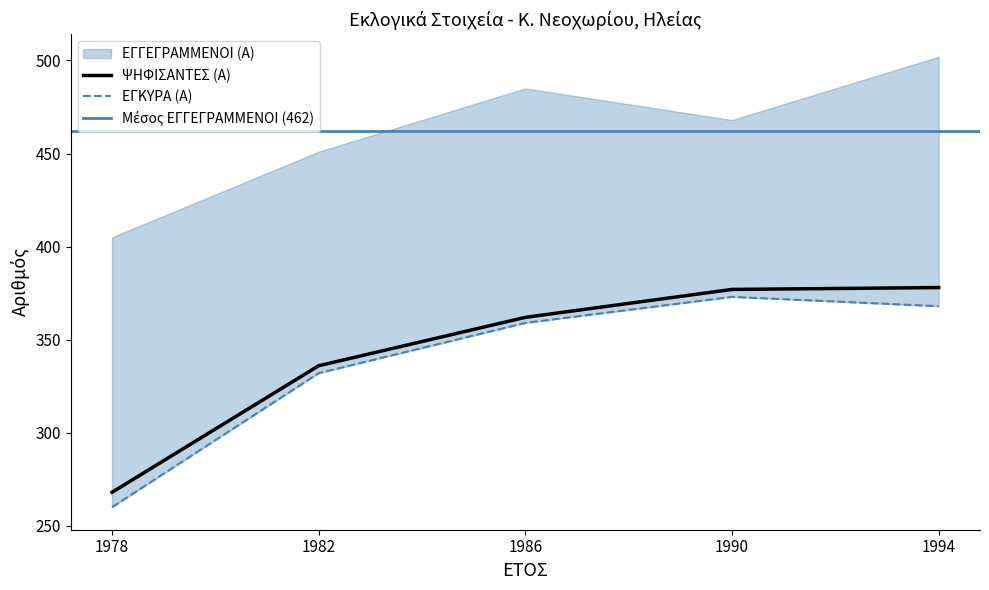

What is the highest value of the ΨΗΦΙΣΑΝΤΕΣ (Α) series?

378